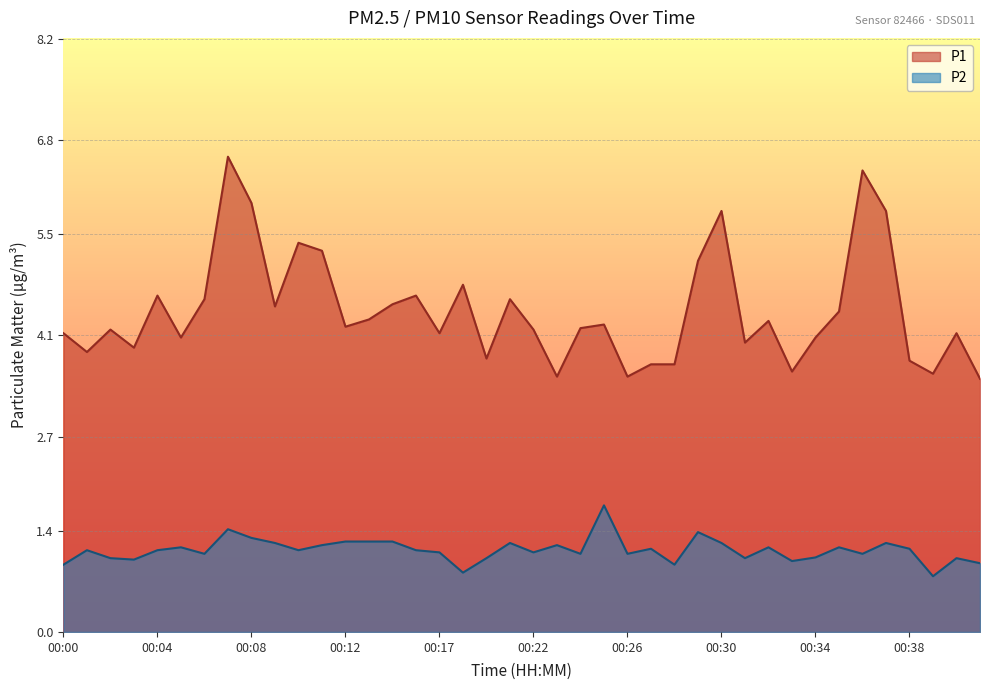

What is the difference between the second highest and second lowest values in the P2 series?

0.6